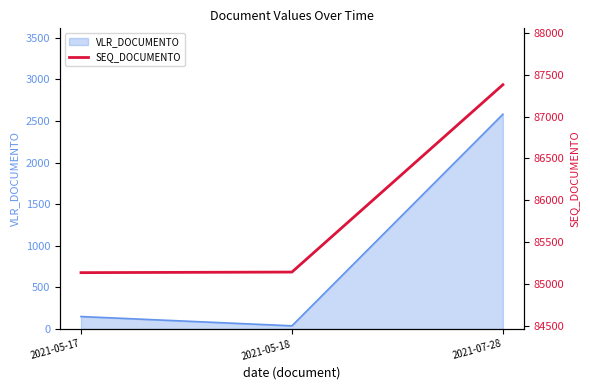

True or false: the data shows 136183 at 2021-05-17.

False